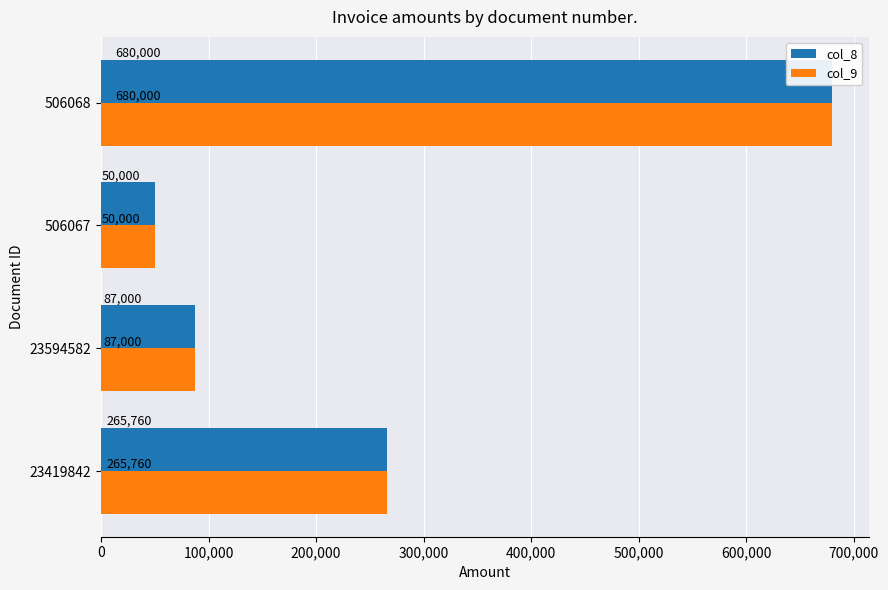

Reading right to left, transcribe all the data shown in this chart.

col_8: 680000	50000	87000	265760
col_9: 680000	50000	87000	265760